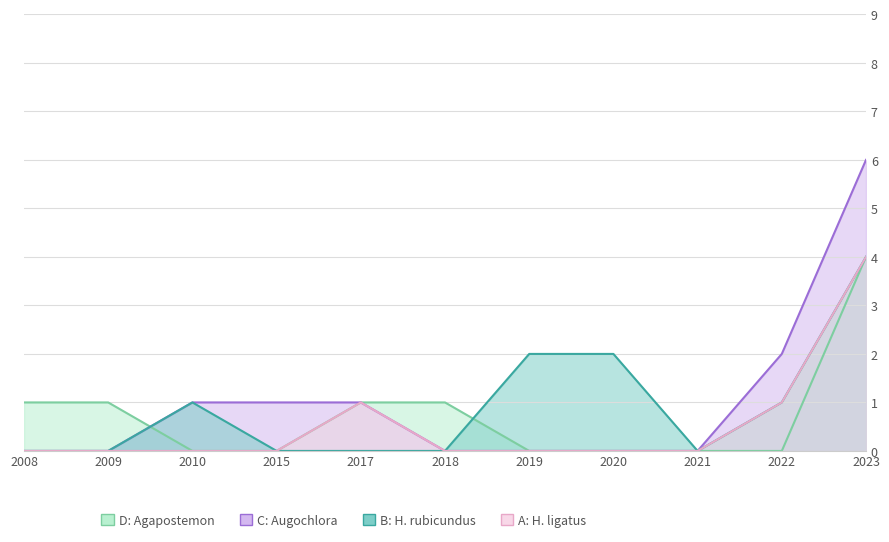

True or false: Halictus ligatus has a value of 1 at 2022.

False